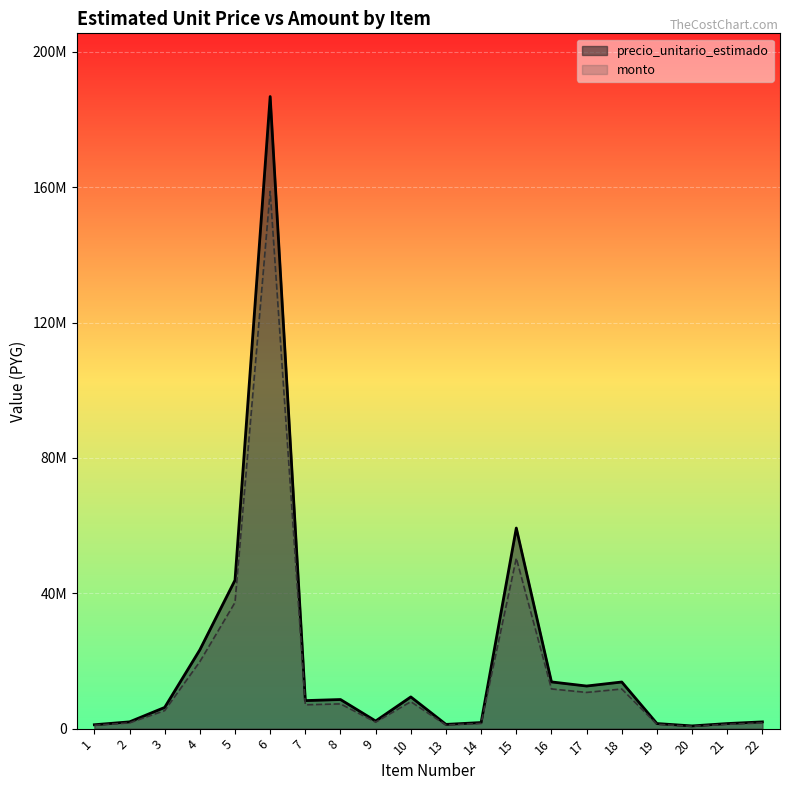

True or false: monto and precio_unitario_estimado cross at least once.

False